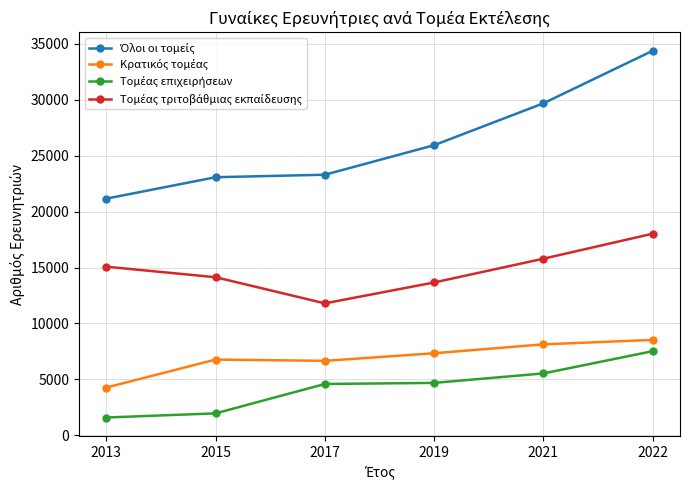

At which category is the sum across all series the highest?

2022